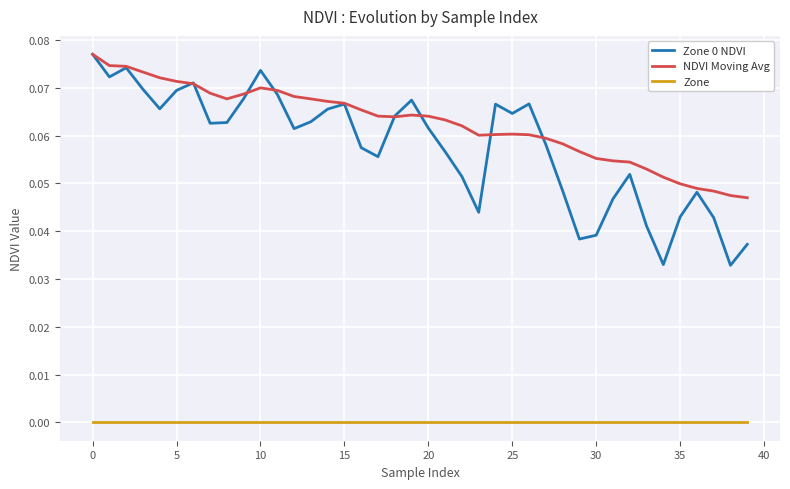

True or false: Zone and NDVI Moving Avg intersect in this chart.

False